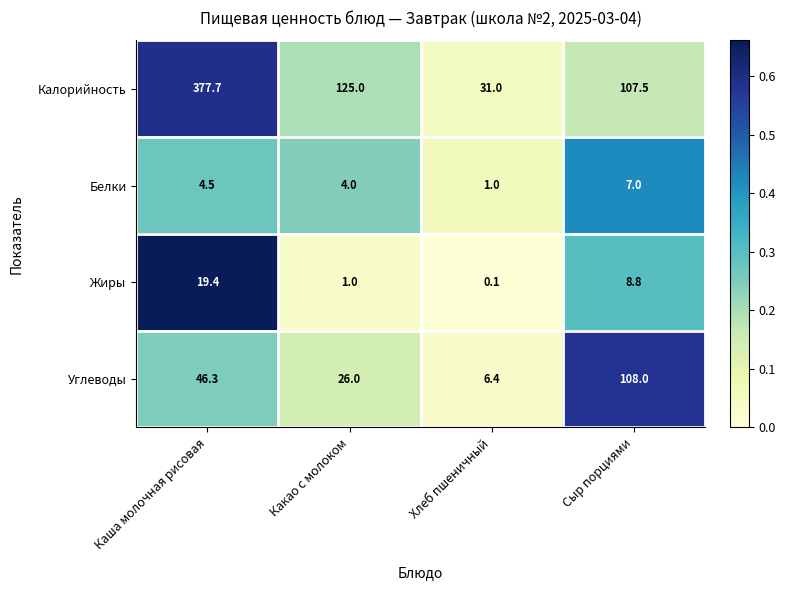

True or false: Углеводы has a value of 26.0 at Какао с молоком.

True